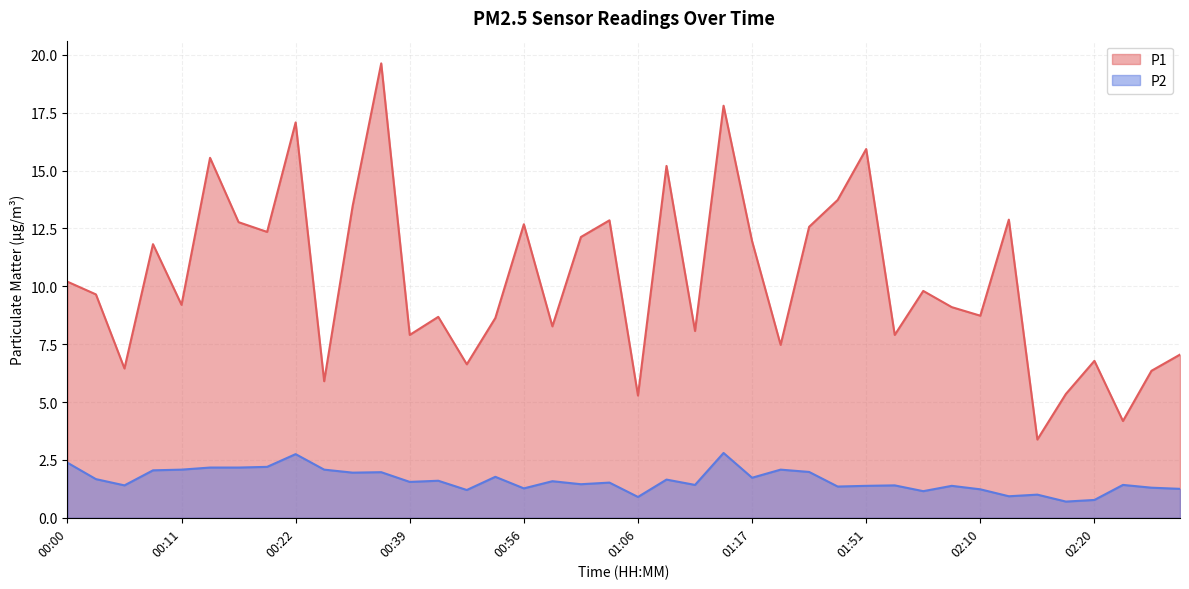

Which series has the largest total across all categories?

P1